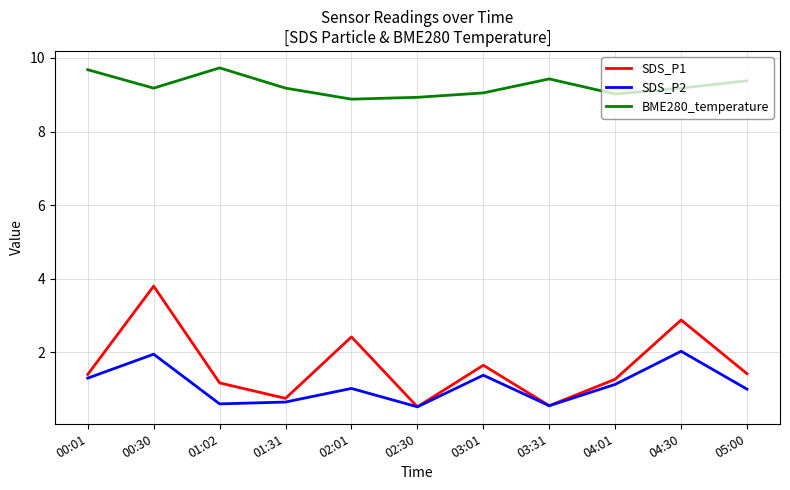

What is the sum of all SDS_P1 values?

17.8